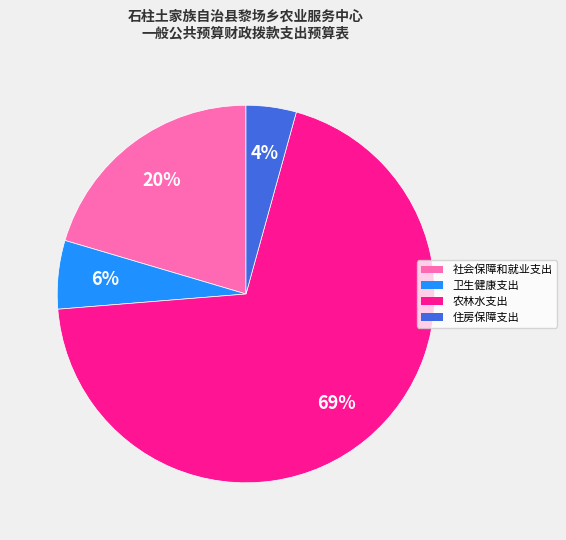

To the nearest percent, what is the combined percentage of 住房保障支出 and 农林水支出?

74%